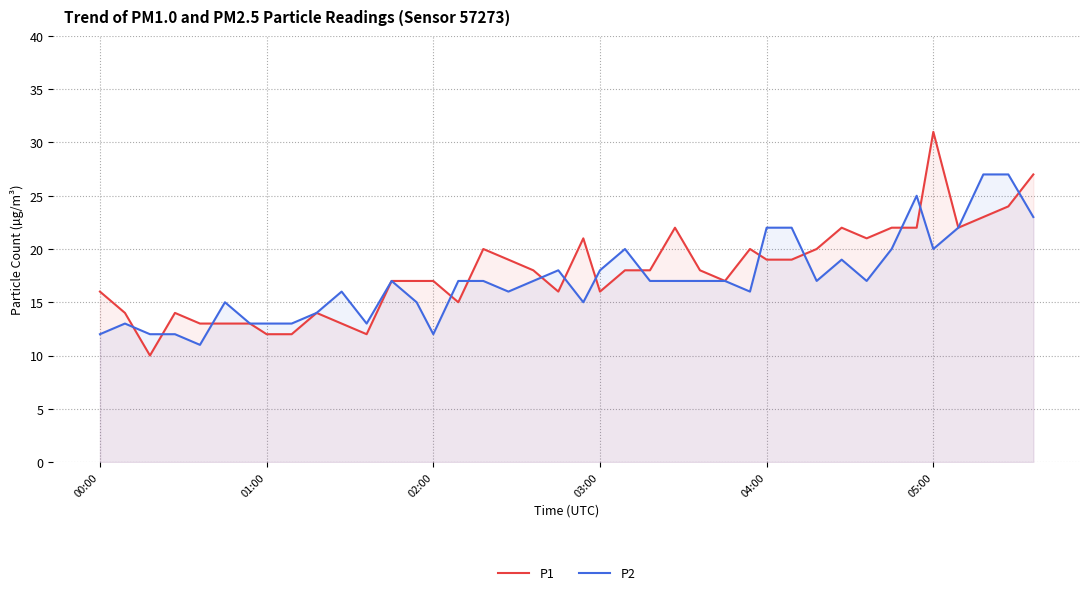

What is the value of the P2 point at the 18th from the left?

16